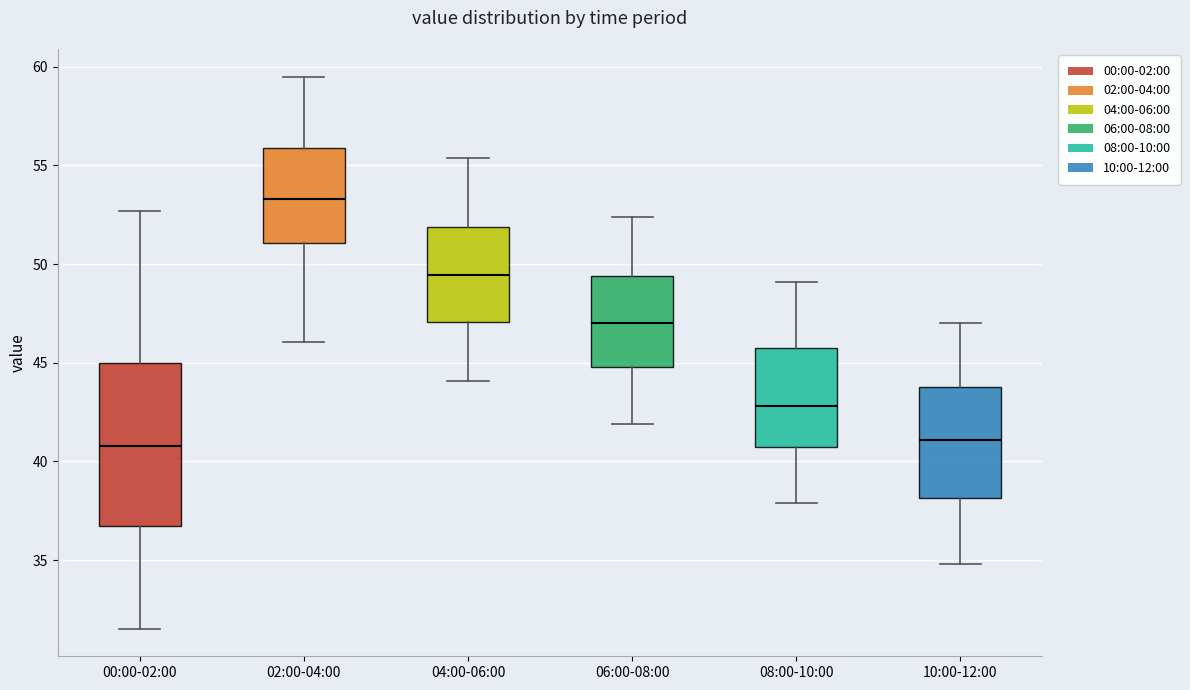

Reading left to right, read every box against the y-axis: the position of its median line, the range the box covers, and the ends of its whiskers. The values are not printed on the chart, so give them approximately, as read against the axis.

00:00-02:00: median 41.0, box 36.5 to 45.0, whiskers 31.5 to 52.5
02:00-04:00: median 53.5, box 51.0 to 56.0, whiskers 46.0 to 59.5
04:00-06:00: median 49.5, box 47.0 to 52.0, whiskers 44.0 to 55.5
06:00-08:00: median 47.0, box 45.0 to 49.5, whiskers 42.0 to 52.5
08:00-10:00: median 43.0, box 41.0 to 45.5, whiskers 38.0 to 49.0
10:00-12:00: median 41.0, box 38.0 to 44.0, whiskers 35.0 to 47.0